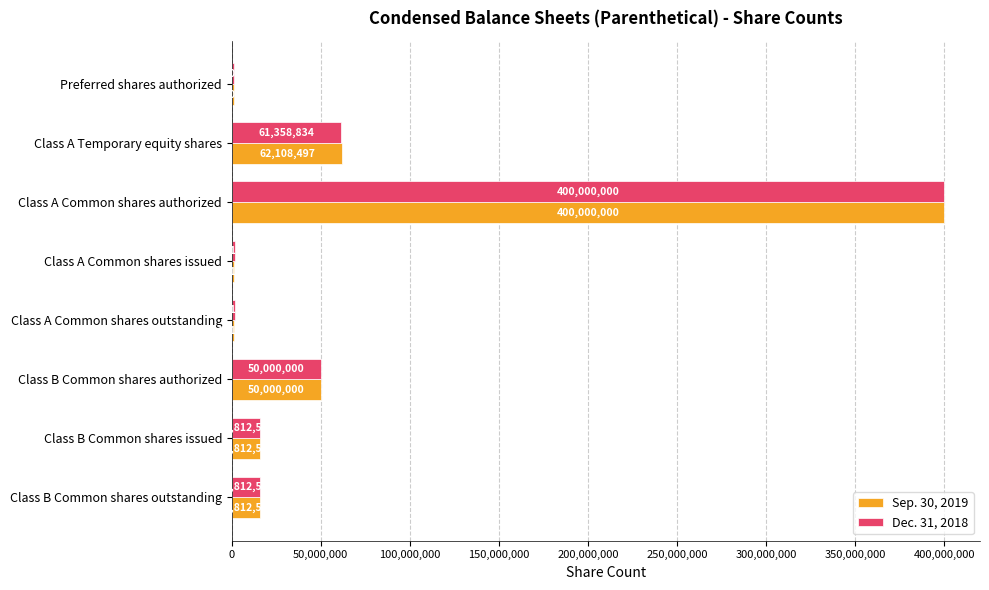

Is the value of Dec. 31, 2018 at Class B Common shares issued greater than the value of Sep. 30, 2019 at Class A Temporary equity shares?

No